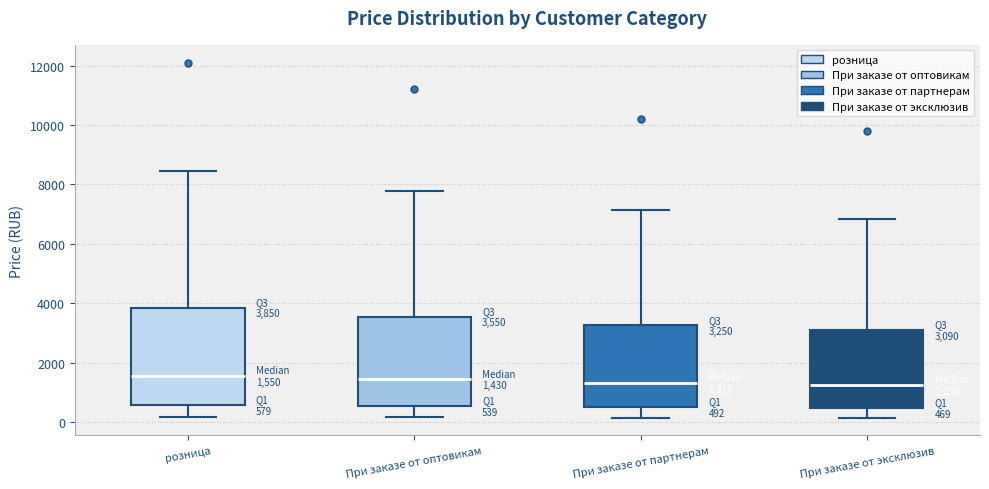

Comparing the boxes themselves (not the whiskers), which one is the tallest?

розница